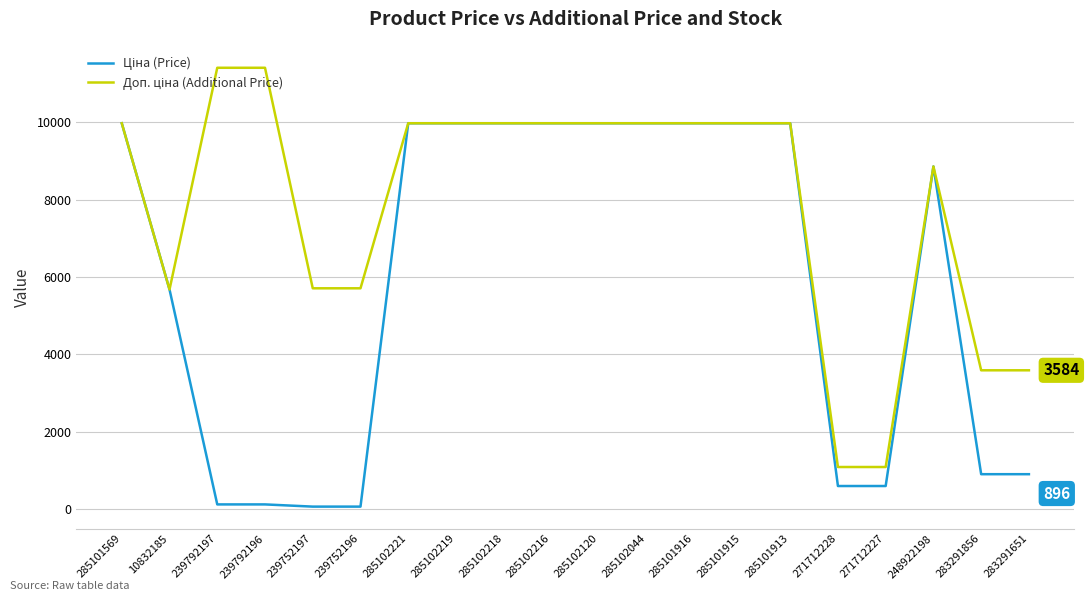

What is the total value across all series at 283291651?

4479.5